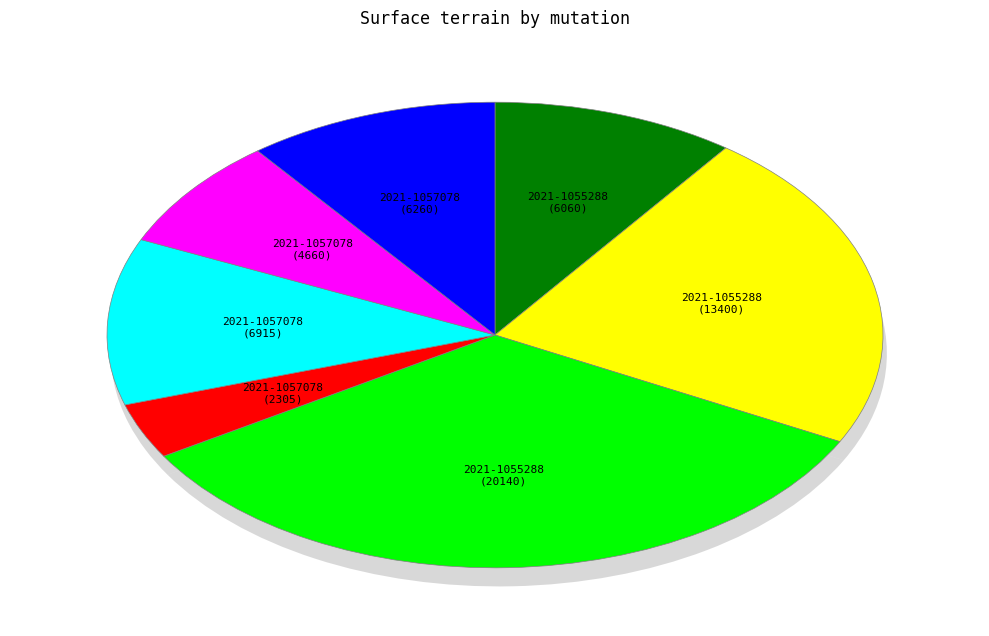

What percentage is the 2021-1057078 (terres-6915) slice, to the nearest percent?

12%